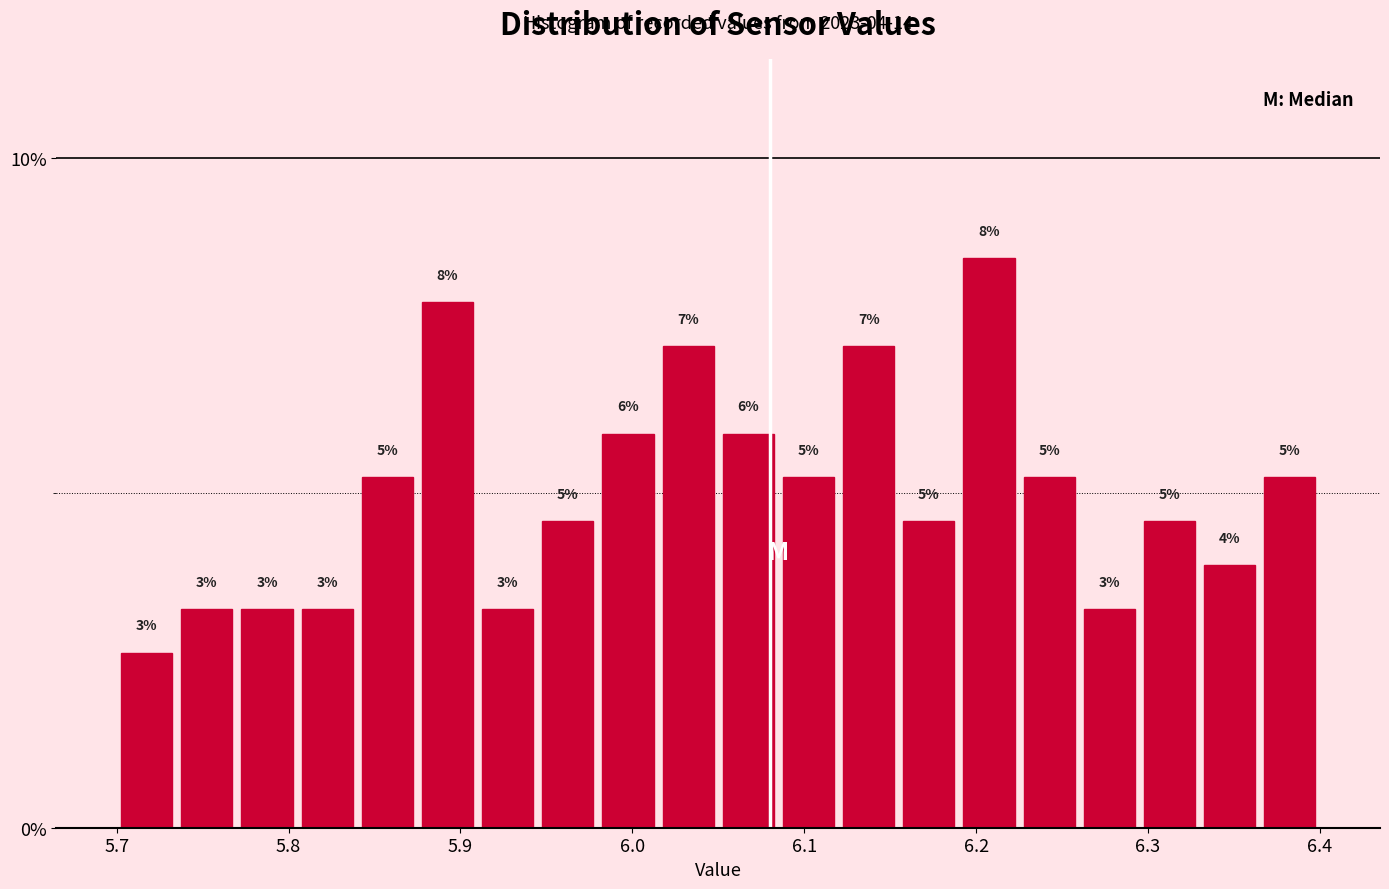

Around what value on the x-axis is the tallest bar? Give the approximate position of its centre, as read against the axis.

6.21